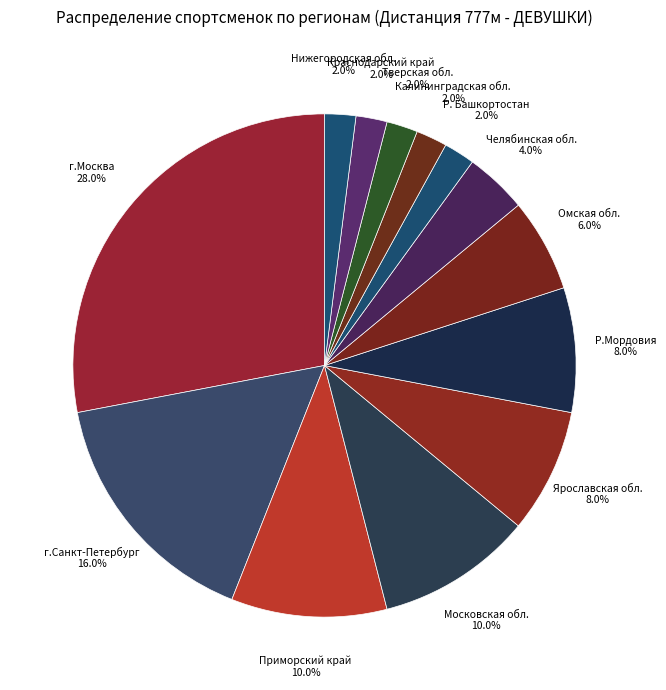

What is the smallest slice in the pie chart?

Р. Башкортостан